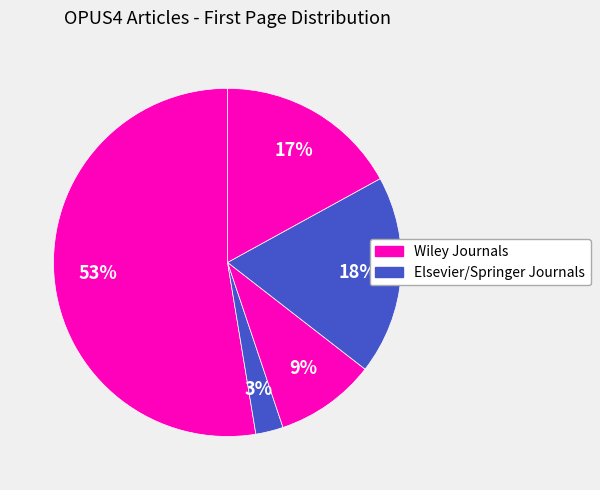

How many slices are in this pie chart?

5